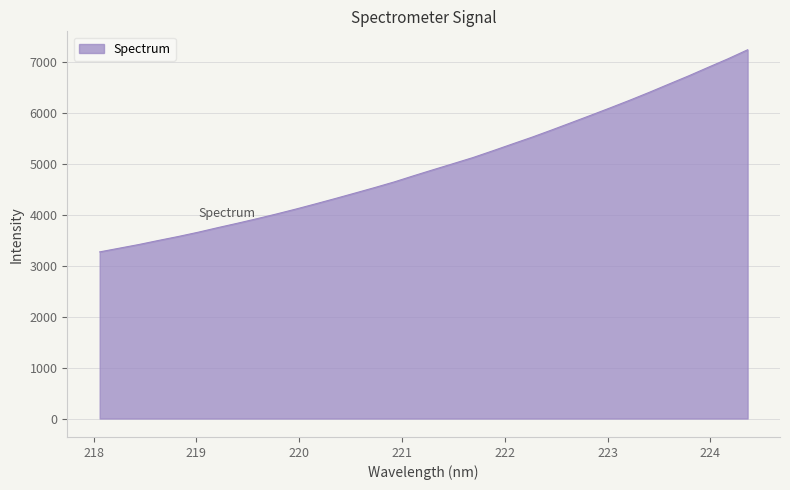

What is the minimum value shown in the chart?

3274.2